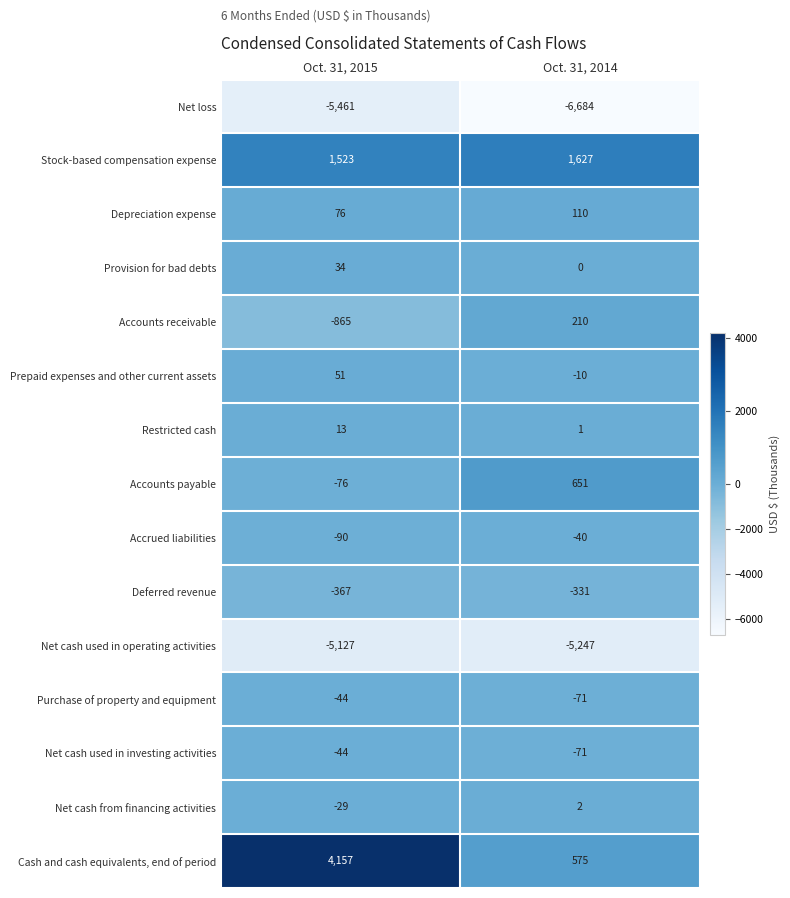

The Purchase of property and equipment series shows -71 at Oct. 31, 2014. True or false?

True